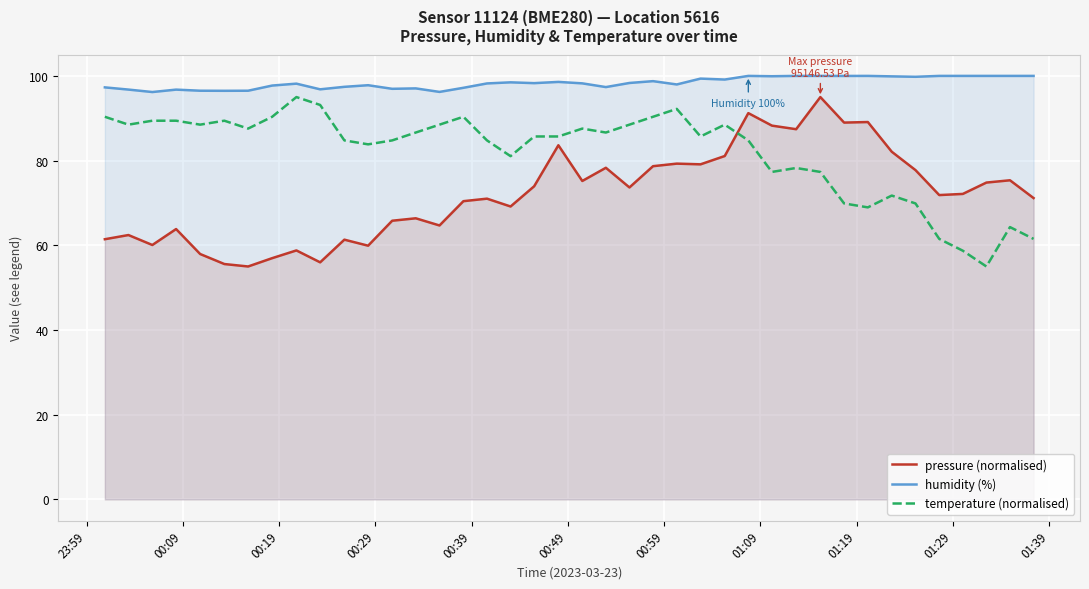

What is the lowest value of the humidity (%) series?

96.2